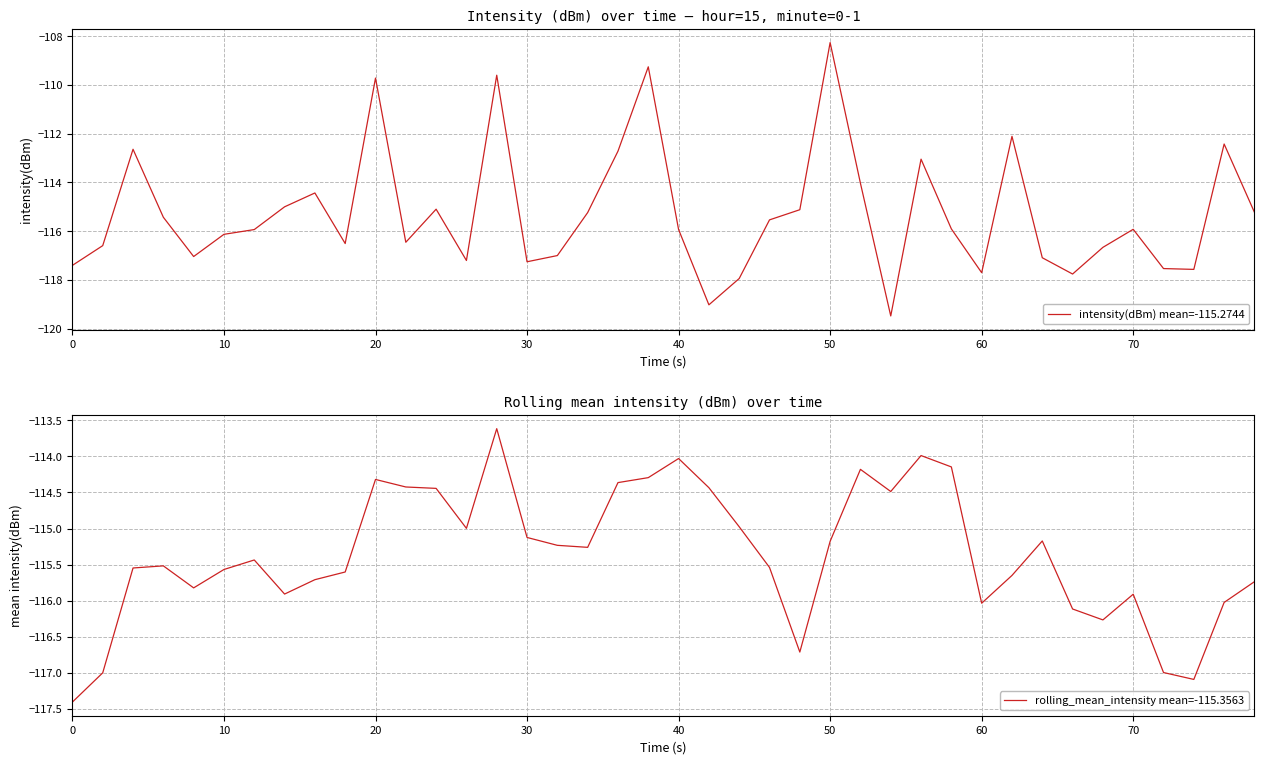

Reading left to right, list all the values displayed in this chart.

intensity(dBm) mean=-115.2744: -117.4	-116.6	-112.6	-115.4	-117.0	-116.1	-115.9	-115.0	-114.4	-116.5	-109.7	-116.5	-115.1	-117.2	-109.6	-117.3	-117.0	-115.2	-112.7	-109.3	-115.9	-119.0	-117.9	-115.5	-115.1	-108.3	-114.0	-119.5	-113.0	-115.9	-117.7	-112.1	-117.1	-117.8	-116.7	-115.9	-117.5	-117.6	-112.4	-115.2
rolling_mean_intensity mean=-115.3563: -117.4	-117.0	-115.5	-115.5	-115.8	-115.6	-115.4	-115.9	-115.7	-115.6	-114.3	-114.4	-114.4	-115.0	-113.6	-115.1	-115.2	-115.3	-114.4	-114.3	-114.0	-114.4	-115.0	-115.5	-116.7	-115.2	-114.2	-114.5	-114.0	-114.1	-116.0	-115.6	-115.2	-116.1	-116.3	-115.9	-117.0	-117.1	-116.0	-115.7